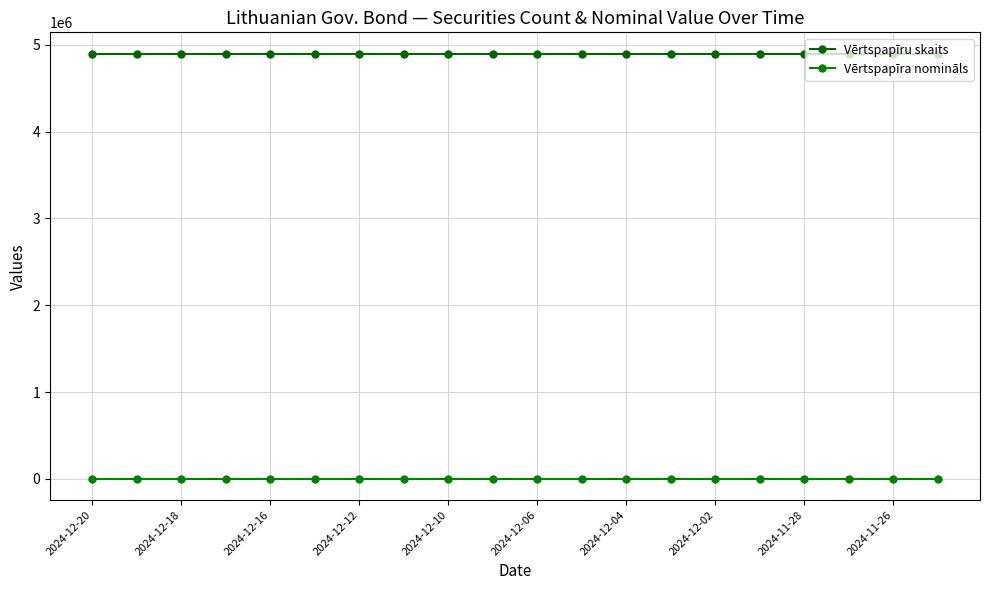

List the series in order of their overall mean, lowest first.

Vērtspapīra nomināls, Vērtspapīru skaits